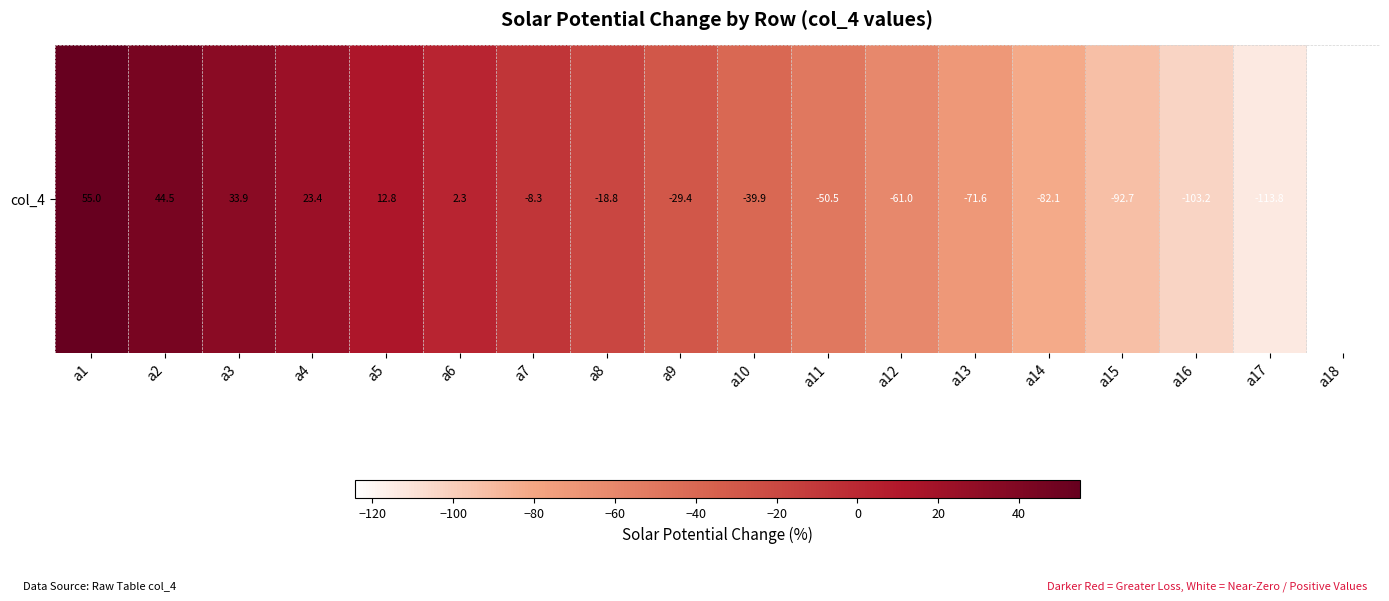

How many categories are shown in the chart?

18